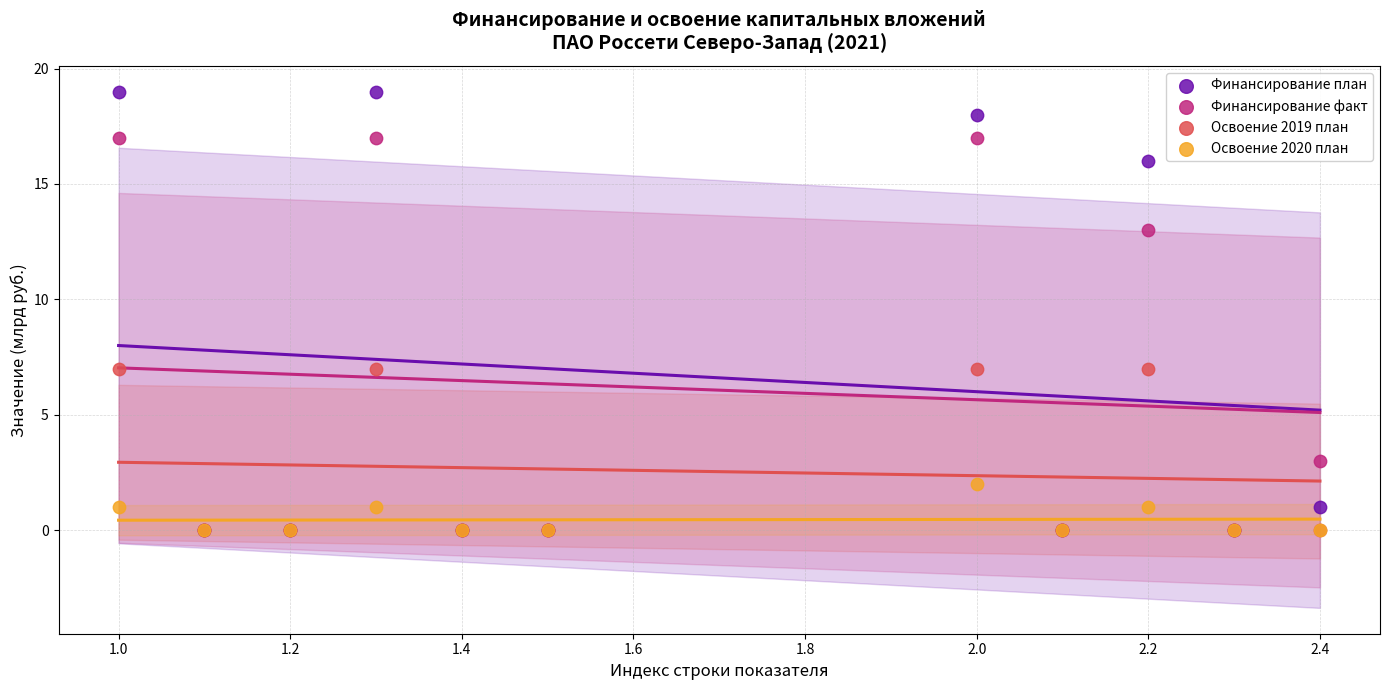

Which series has the largest Y range (max minus min)?

Финансирование план